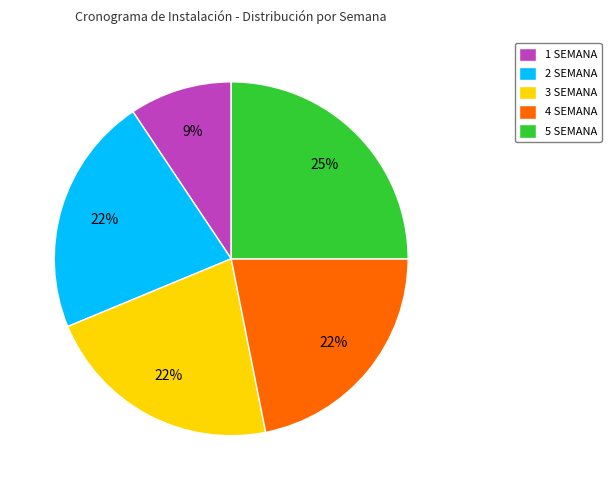

What is the ratio of the value at 2 SEMANA to the value at 3 SEMANA?

1.0